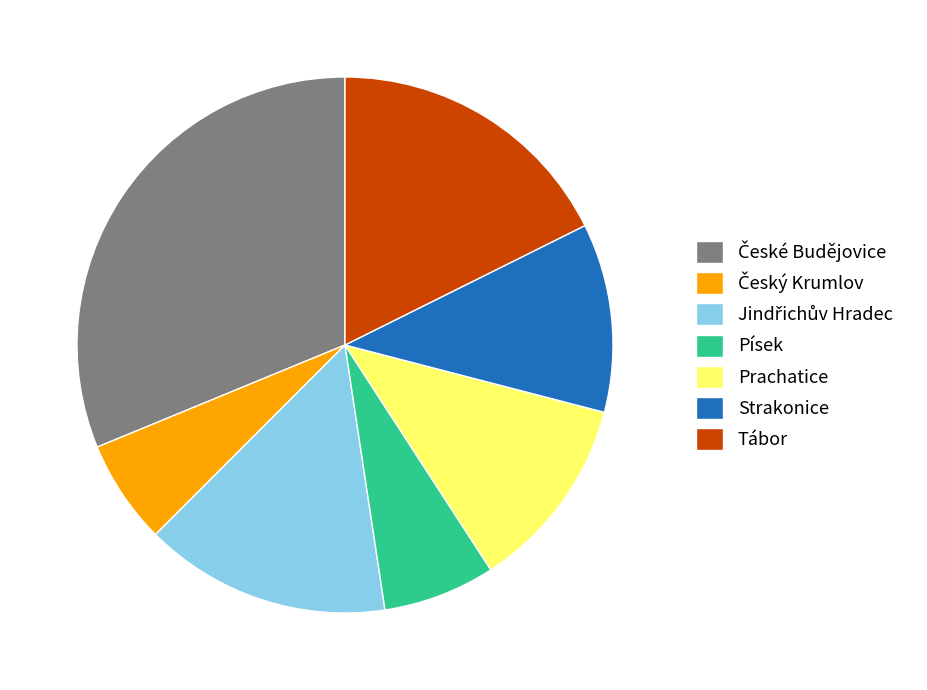

Is there a majority slice in this chart?

No